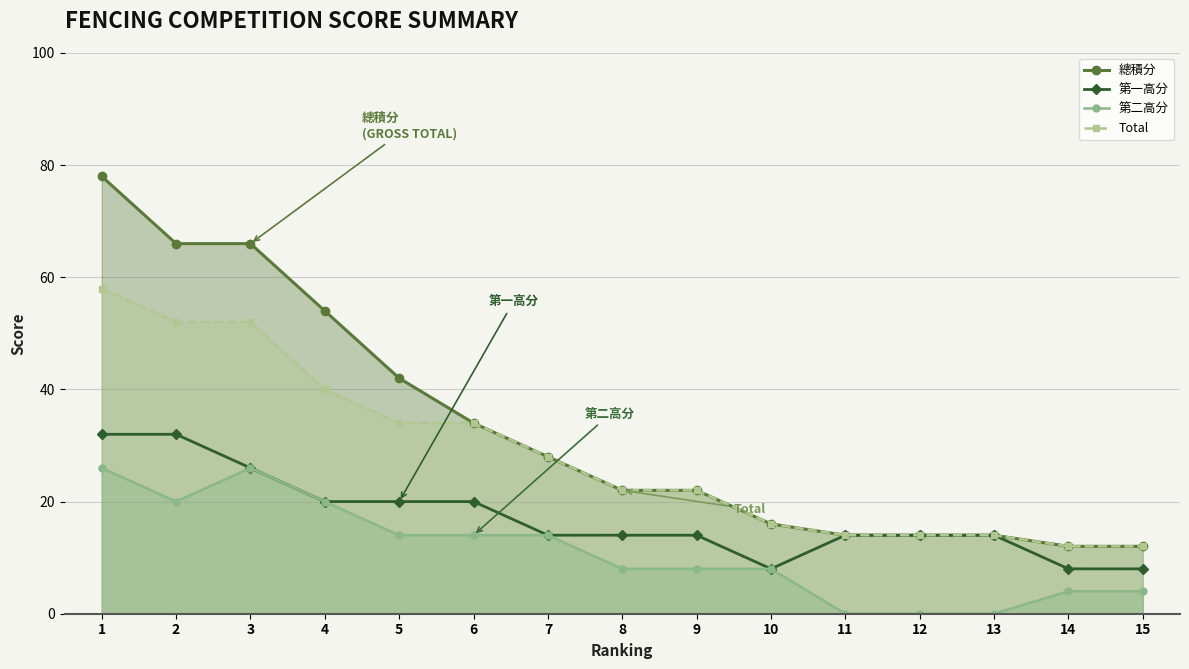

At which label is 第二高分 closest to 13?

5